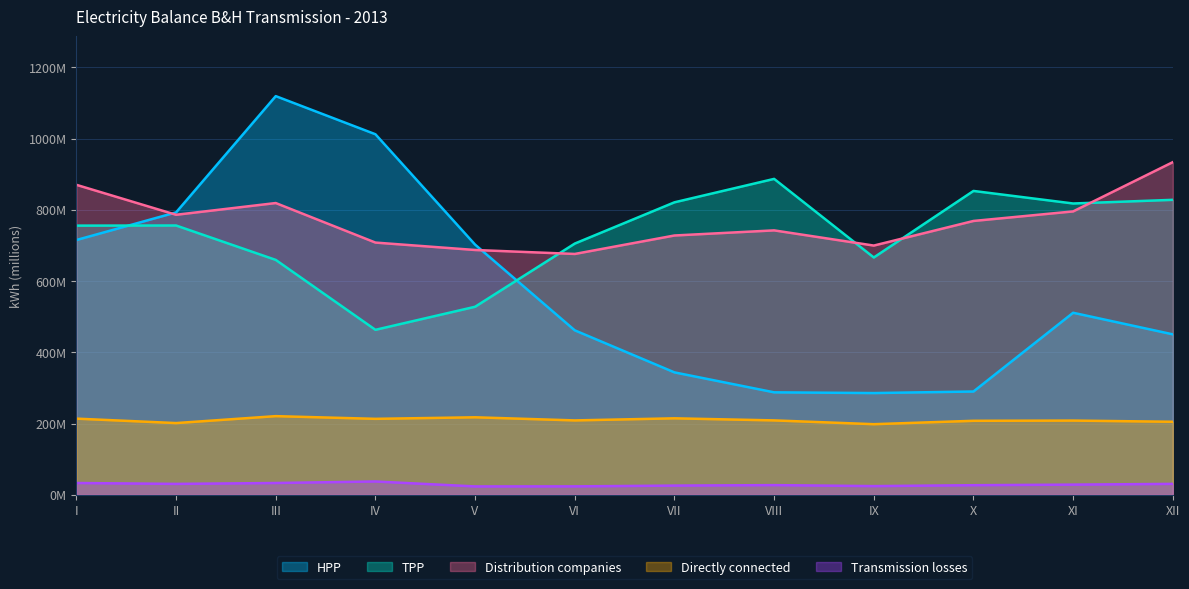

At which category is the sum across all series the highest?

III